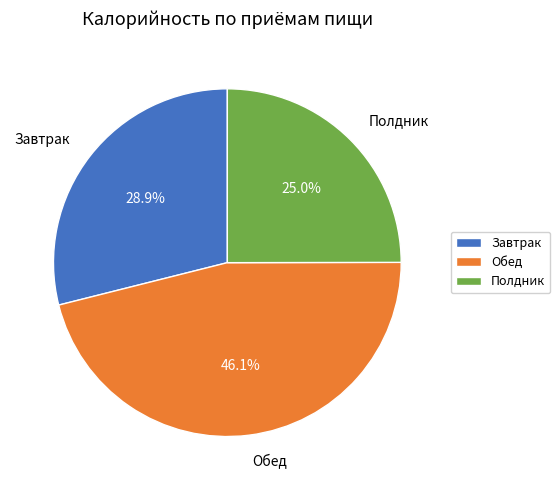

Is it true that Обед is 34% of the pie?

False